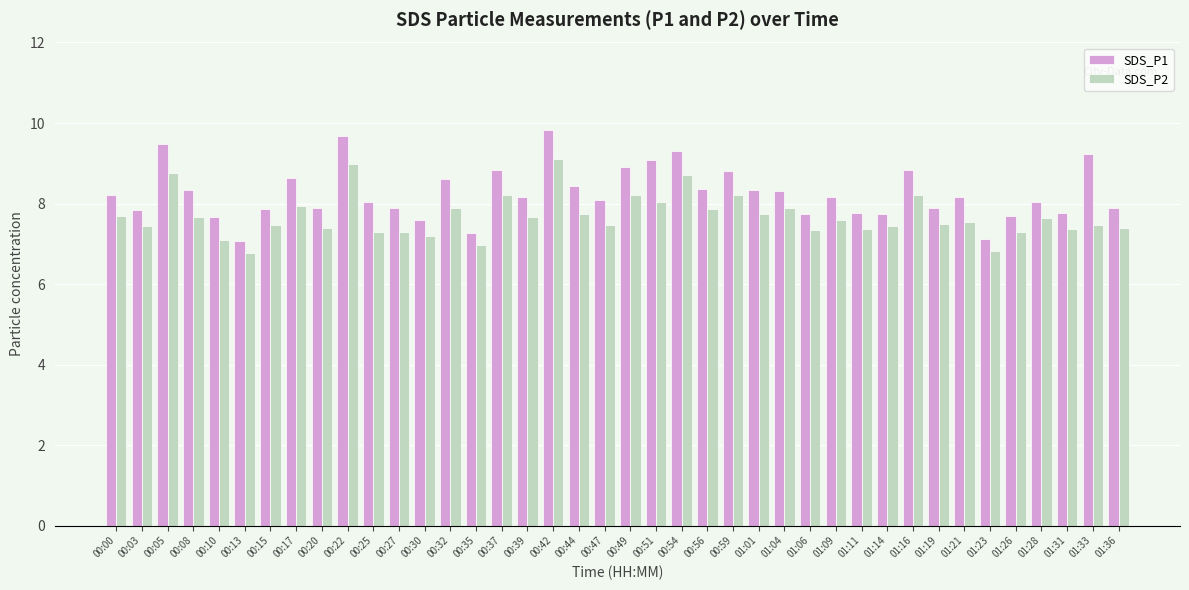

True or false: SDS_P1 has a value of 14.0 at 01:33.

False